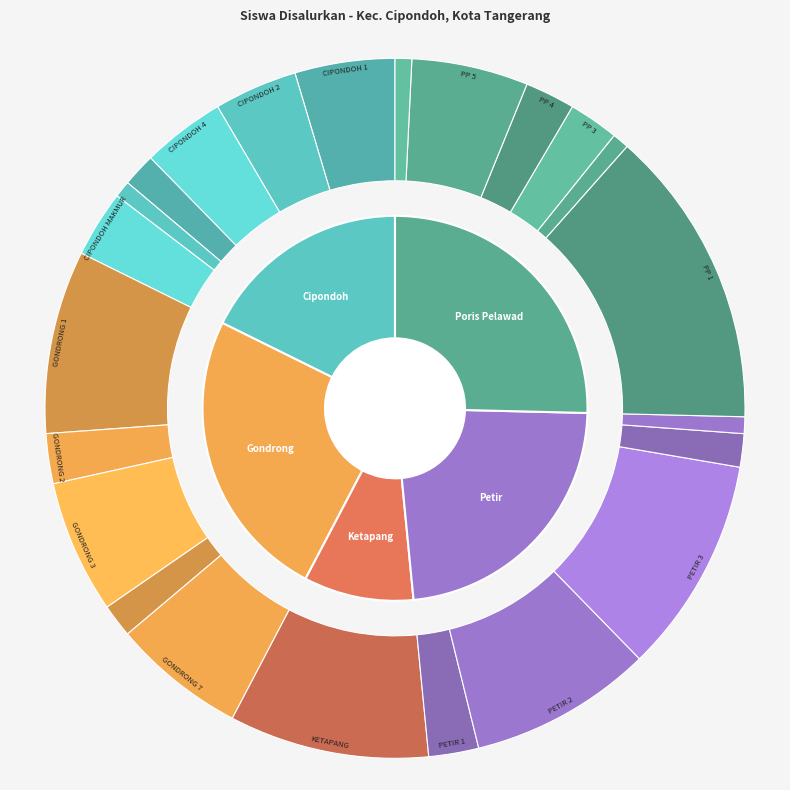

What is the change in value from SD NEGERI CIPONDOH 2 to SD NEGERI GONDRONG 7?

+3